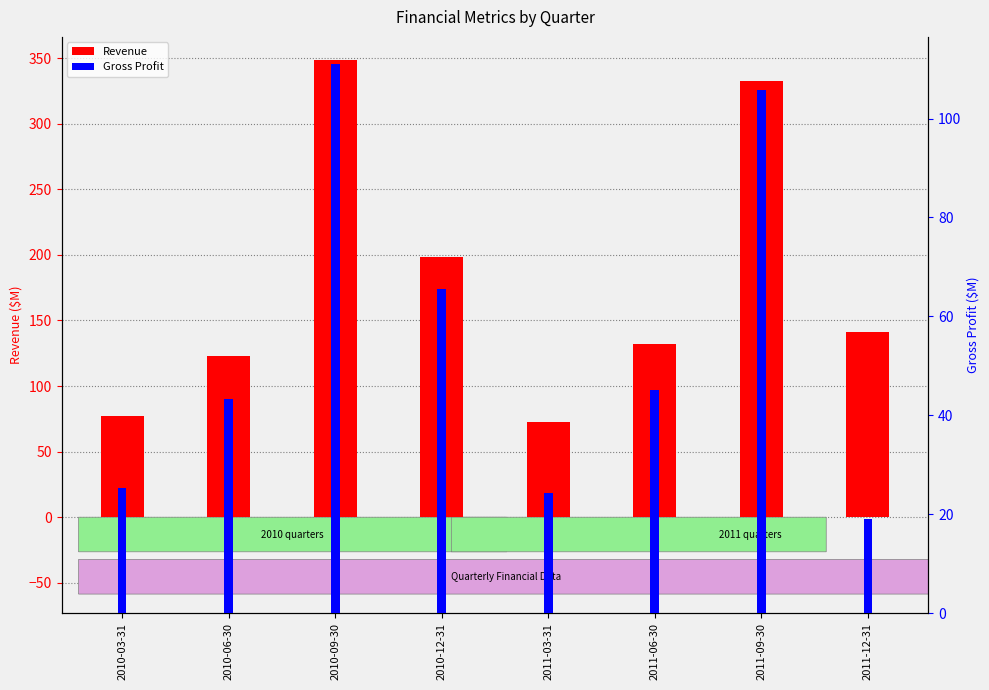

Rank the series at 2011-06-30 from highest to lowest value.

Revenue ($M), Gross Profit ($M)